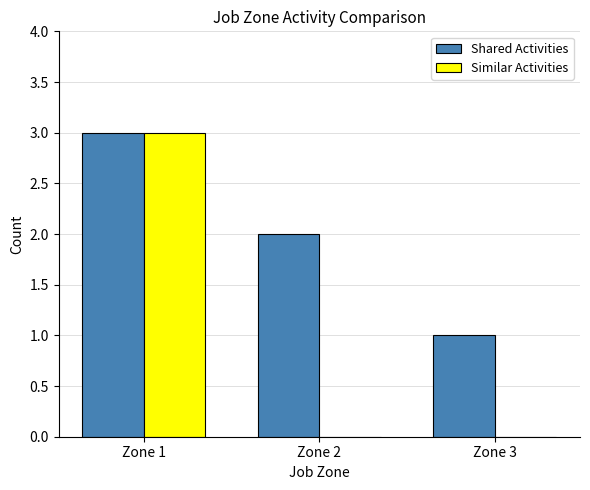

How many Shared Activities values are between 1 and 3?

3